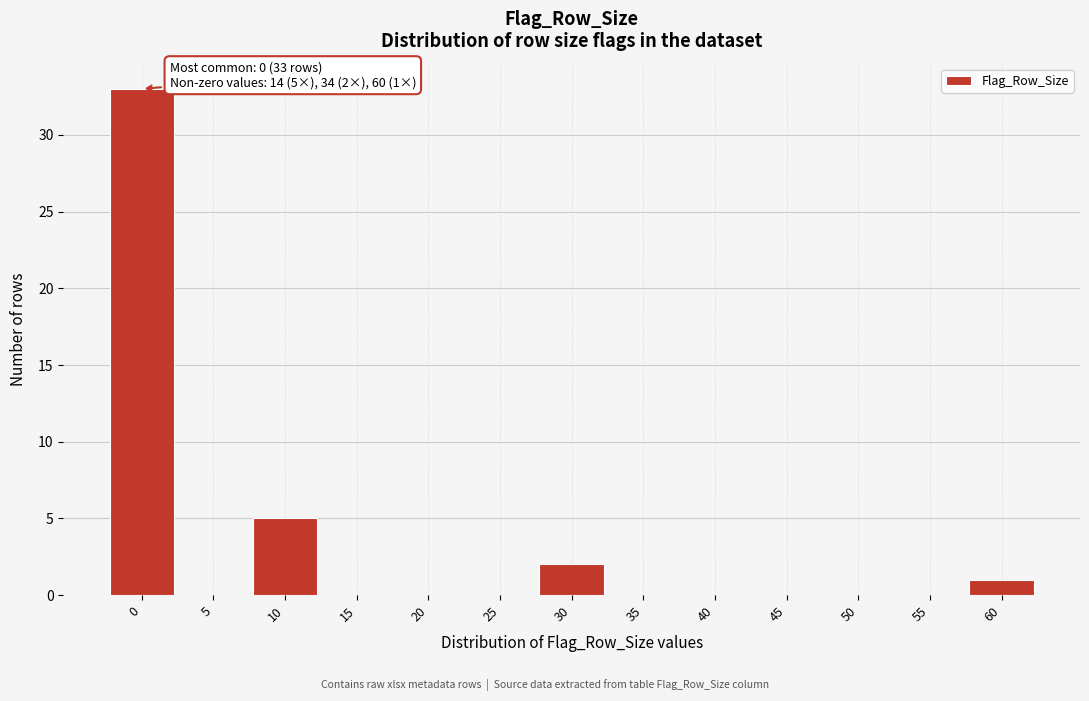

Reading left to right, list all the values displayed in this chart.

0=33	5=0	10=5	15=0	20=0	25=0	30=2	35=0	40=0	45=0	50=0	55=0	60=1